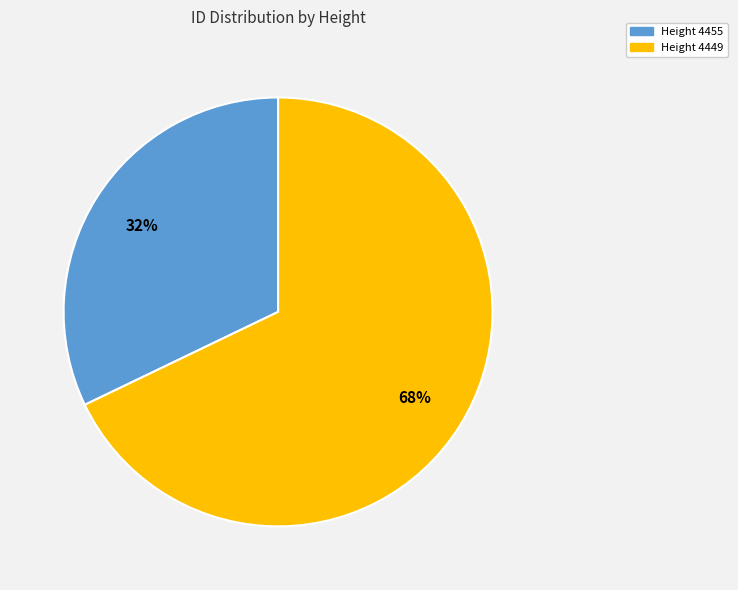

To the nearest percent, what is the average slice percentage?

50%